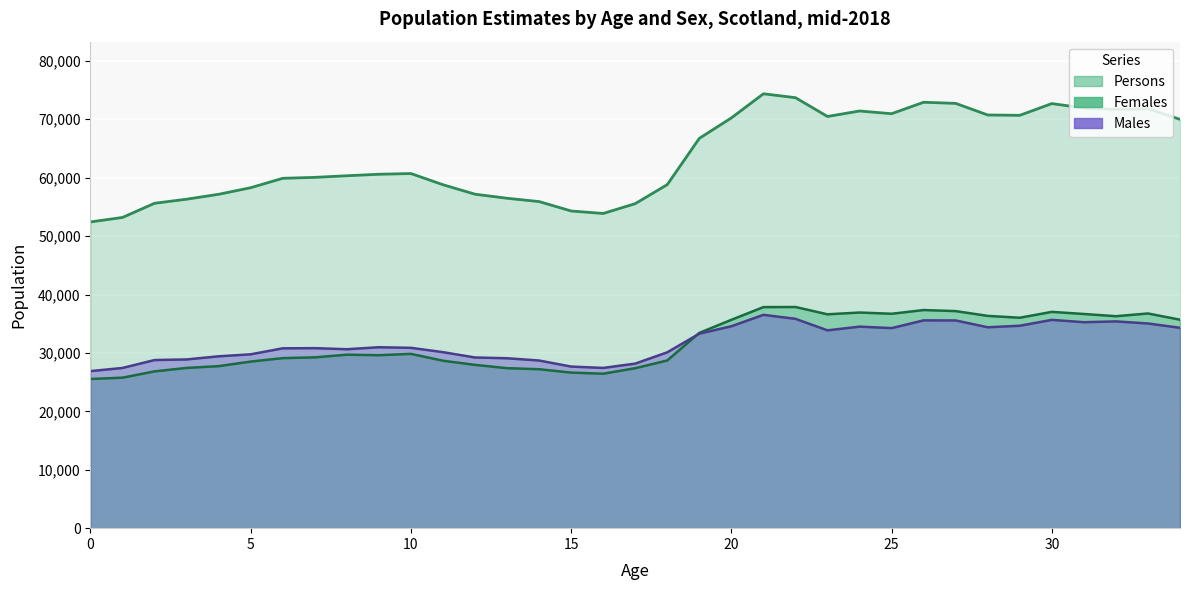

Between 25 and 28, which series saw the biggest shift?

Females